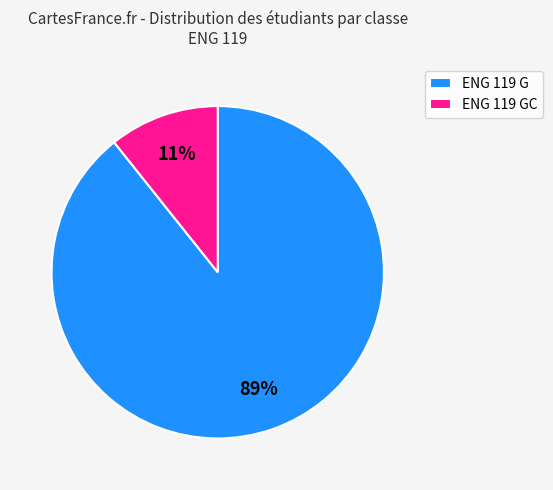

Which category has the smallest portion of the pie?

ENG 119 GC